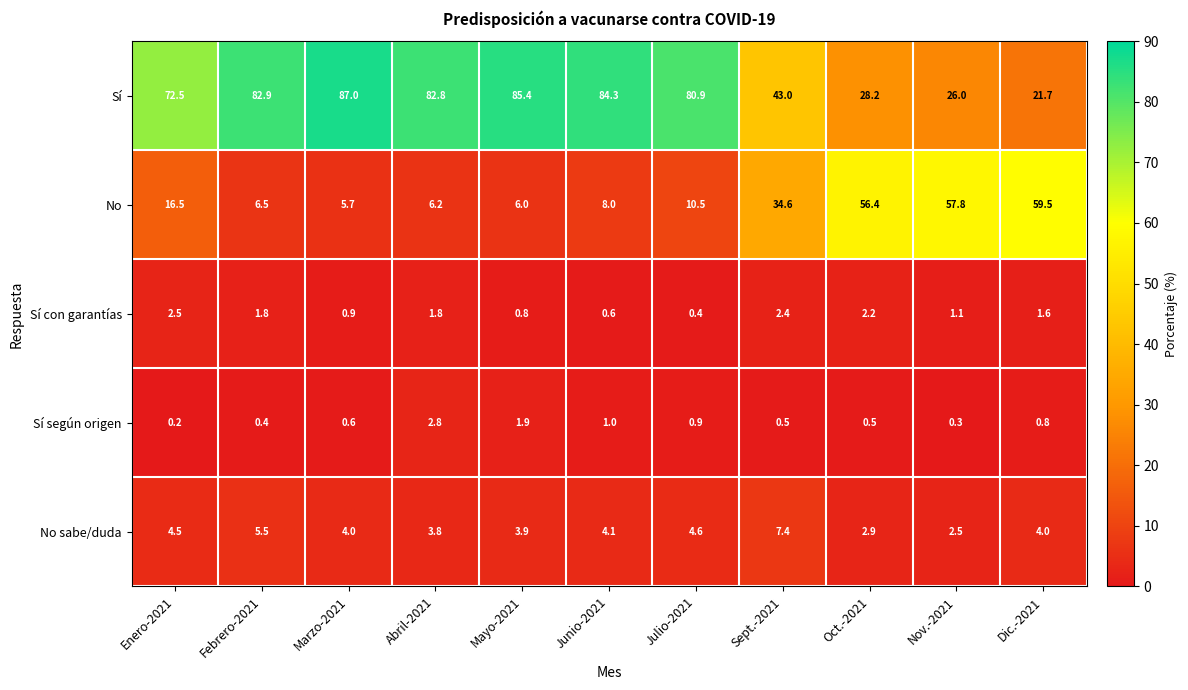

How many categories are shown in the chart?

11